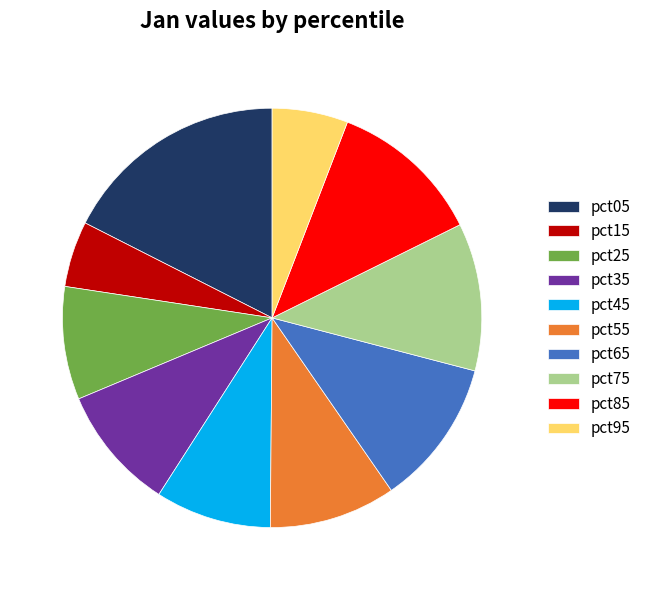

Is it true that pct35 is 4% of the pie?

False